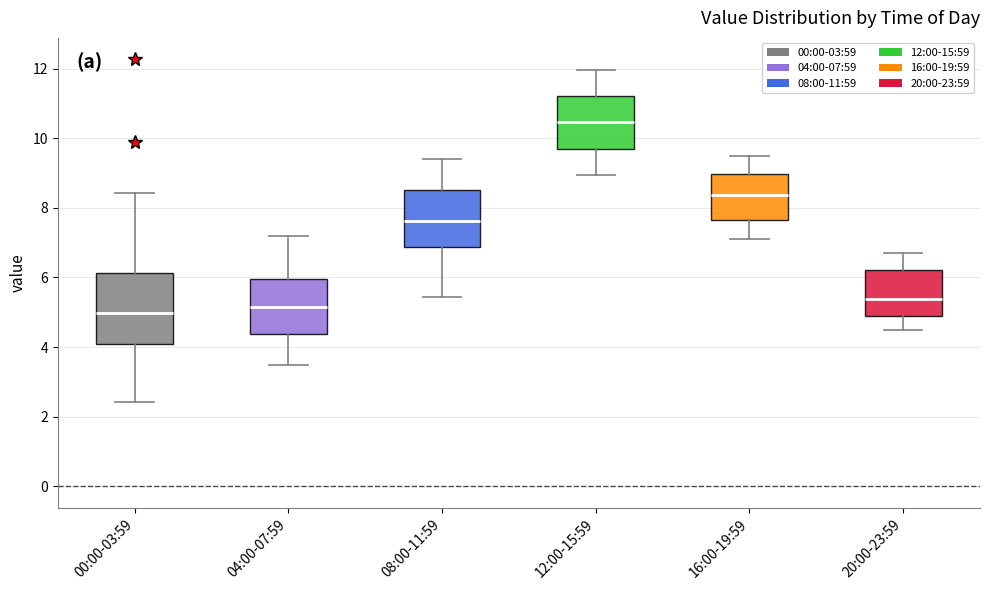

Reading left to right, transcribe this box plot: for each box, give where its median line is, the range the box spans, and where its two whiskers end, as read against the y-axis. The values are not printed on the chart, so give them approximately, as read against the axis.

00:00-03:59: median 5.0, box 4.0 to 6.2, whiskers 2.4 to 8.4
04:00-07:59: median 5.2, box 4.4 to 6.0, whiskers 3.6 to 7.2
08:00-11:59: median 7.6, box 6.8 to 8.6, whiskers 5.4 to 9.4
12:00-15:59: median 10.4, box 9.6 to 11.2, whiskers 9.0 to 12.0
16:00-19:59: median 8.4, box 7.6 to 9.0, whiskers 7.2 to 9.6
20:00-23:59: median 5.4, box 4.8 to 6.2, whiskers 4.6 to 6.8